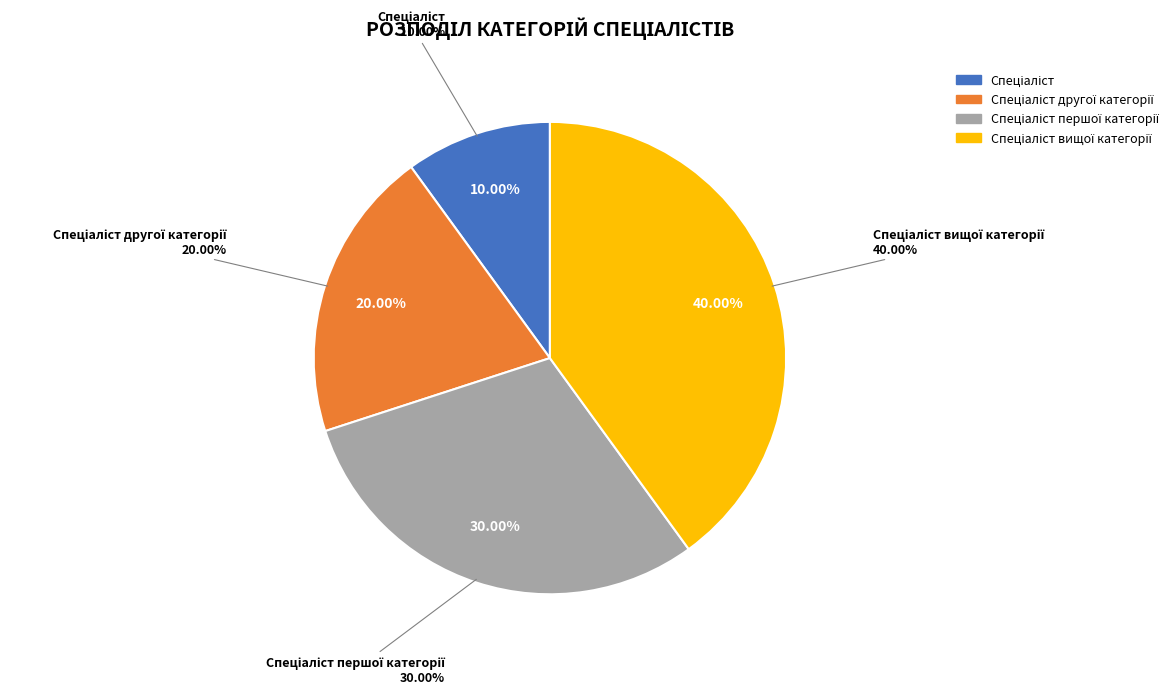

To the nearest percent, what is the difference between the Спеціаліст and Спеціаліст першої категорії slice percentages?

20%